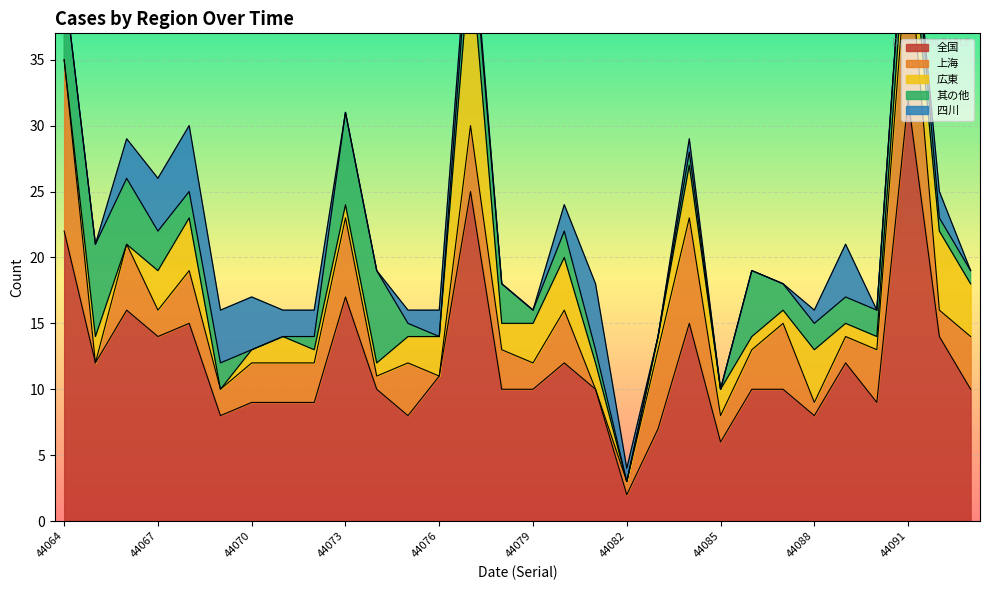

What are all the series names shown in the legend?

全国, 上海, 広東, 其の他, 四川